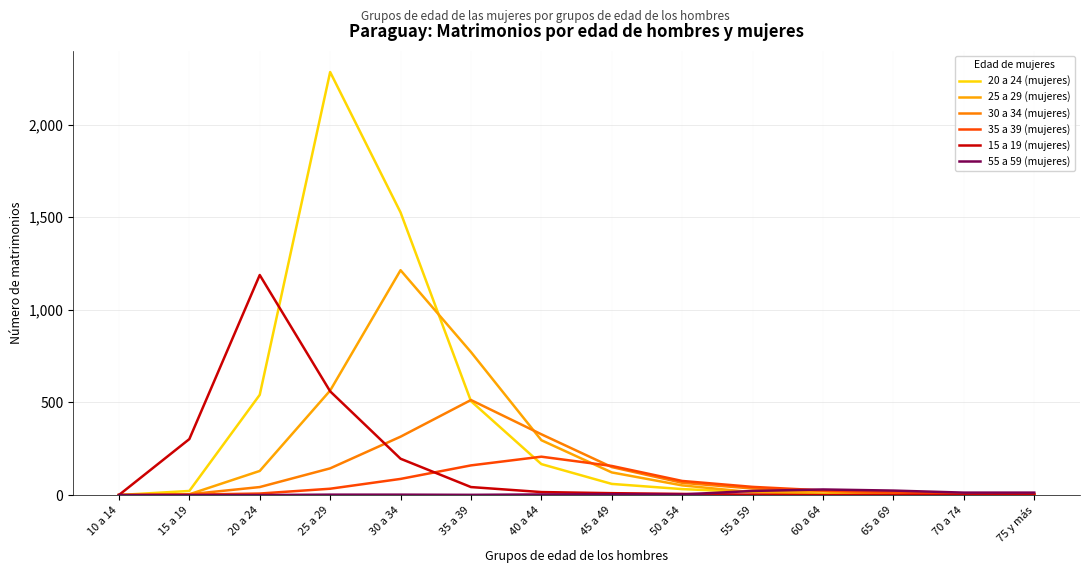

Which series has the largest range (max minus min)?

20 a 24 (mujeres)